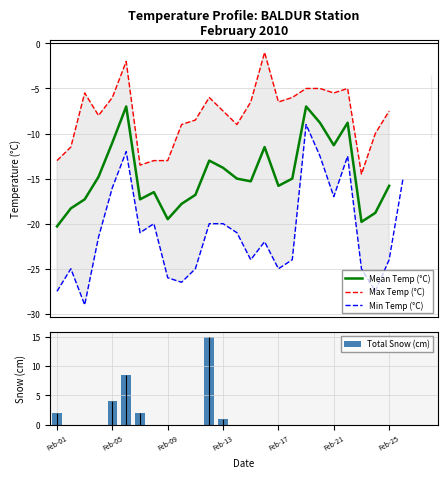

What is the sum of all Total Snow (cm) values?

32.5